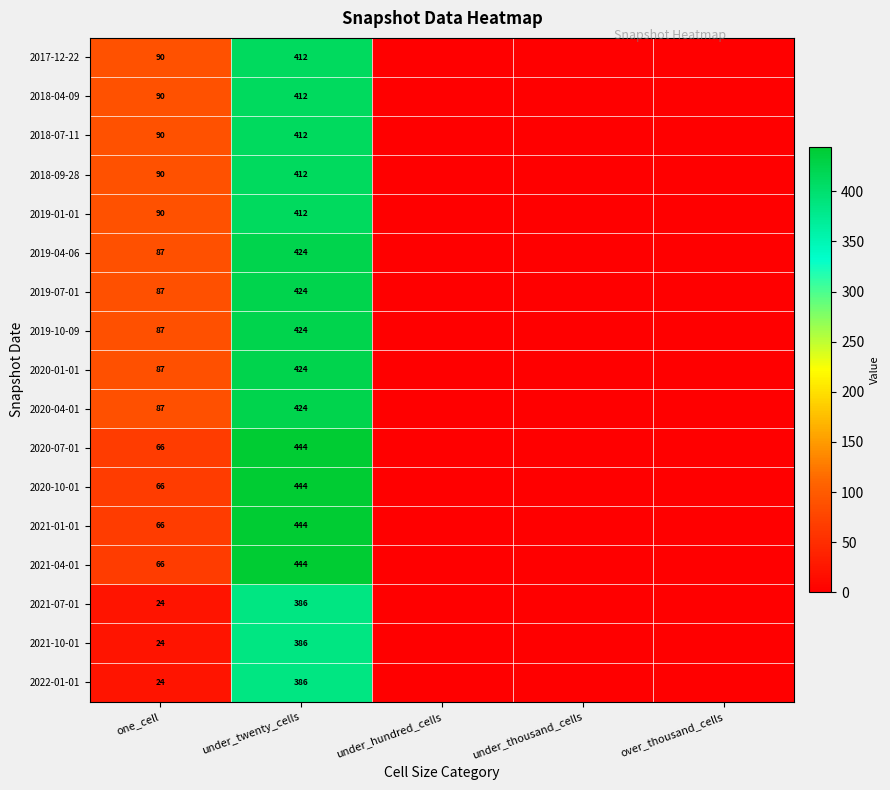

The 2018-07-11 series shows 412 at under_twenty_cells. True or false?

True